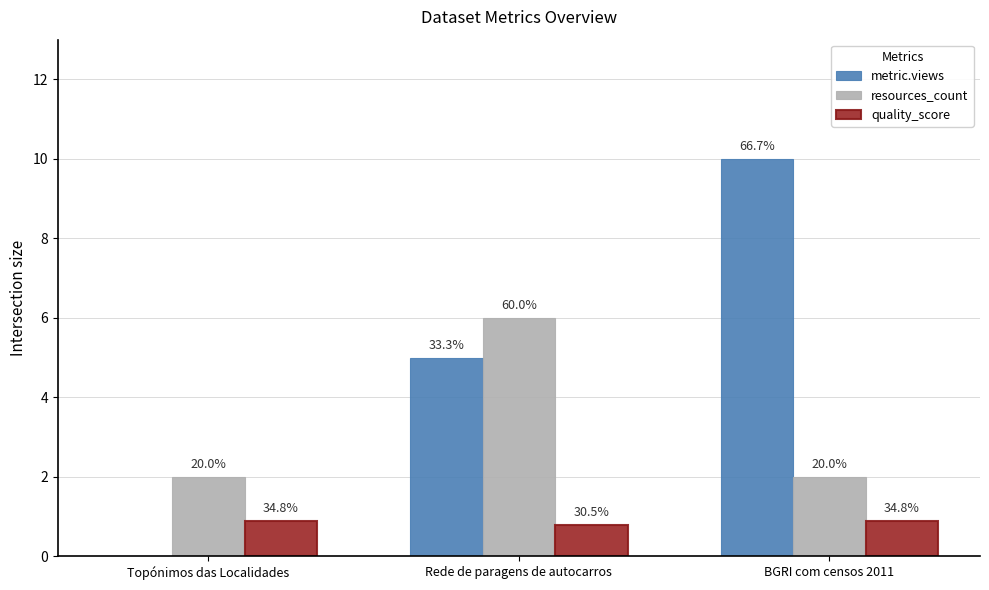

Are the bars grouped side by side (vs. stacked)?

Yes